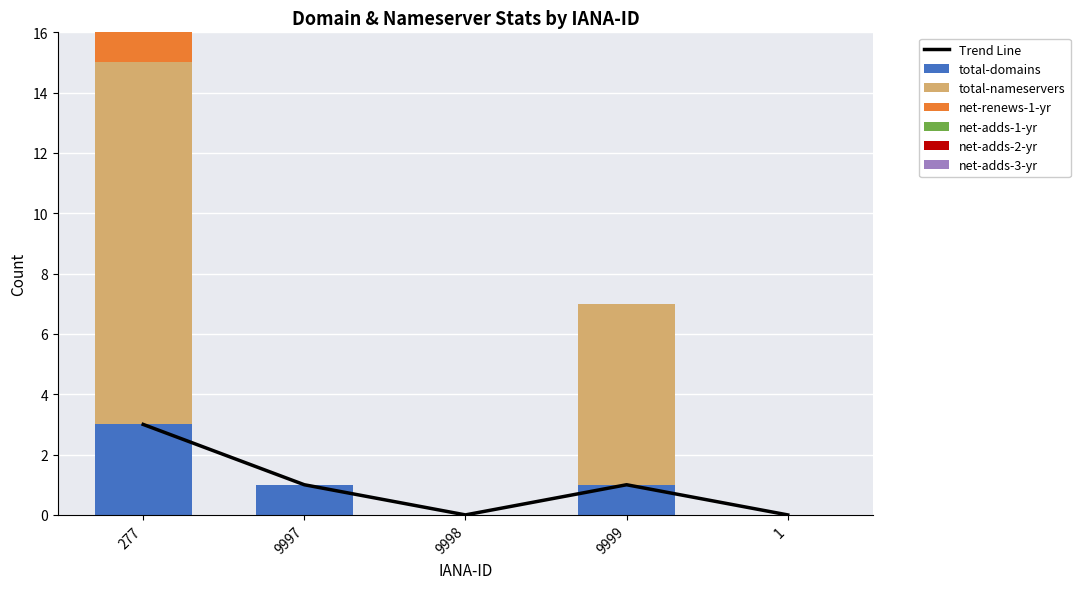

What is the value of the total-domains bar at the 4th from the left?

1